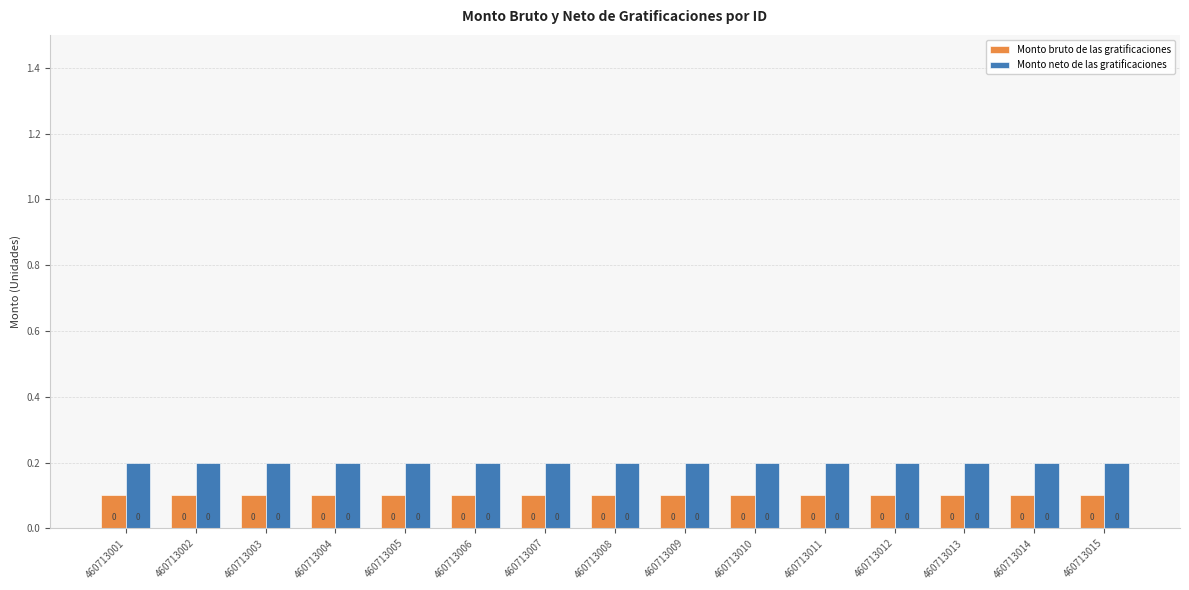

What is the lowest value of the Monto bruto de las gratificaciones series?

0.1